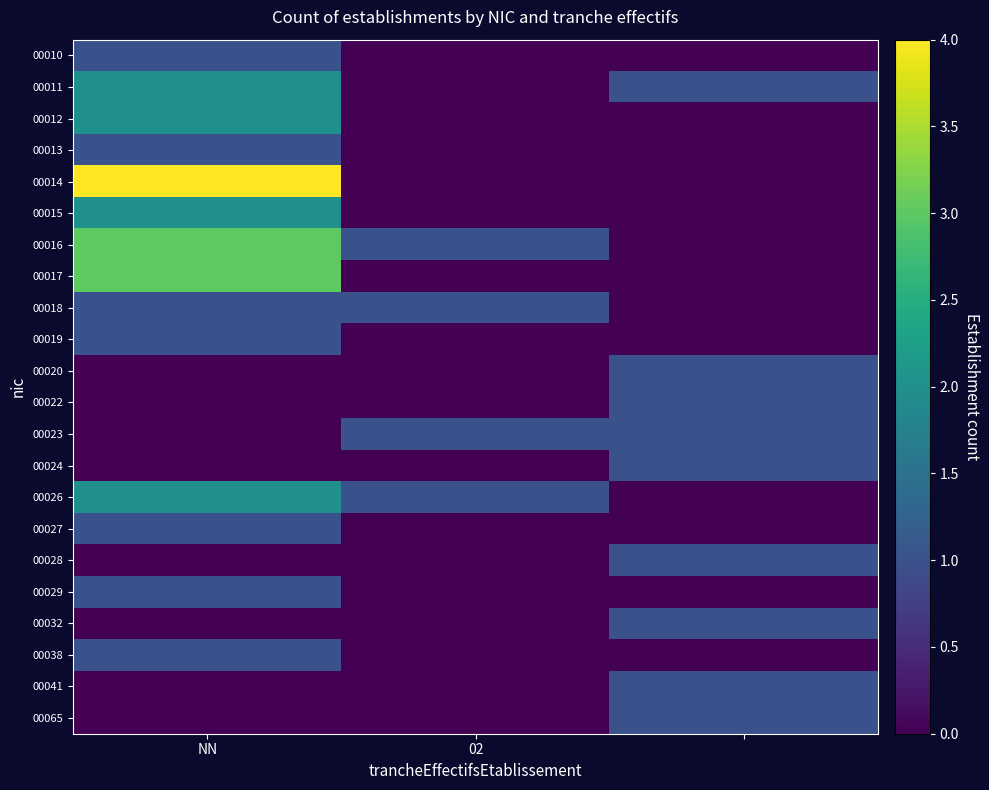

Reading right to left, list all the values displayed in this chart.

00010: 0	0	1
00011: 1	0	2
00012: 0	0	2
00013: 0	0	1
00014: 0	0	4
00015: 0	0	2
00016: 0	1	3
00017: 0	0	3
00018: 0	1	1
00019: 0	0	1
00020: 1	0	0
00022: 1	0	0
00023: 1	1	0
00024: 1	0	0
00026: 0	1	2
00027: 0	0	1
00028: 1	0	0
00029: 0	0	1
00032: 1	0	0
00038: 0	0	1
00041: 1	0	0
00065: 1	0	0